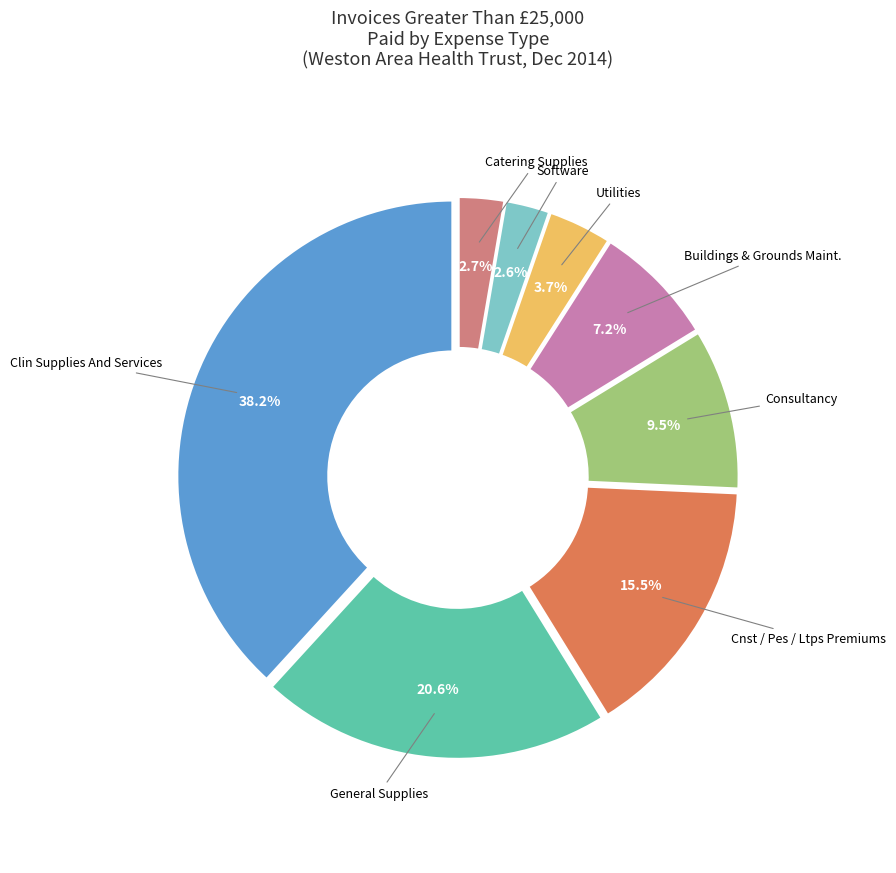

Is there a majority slice in this chart?

No